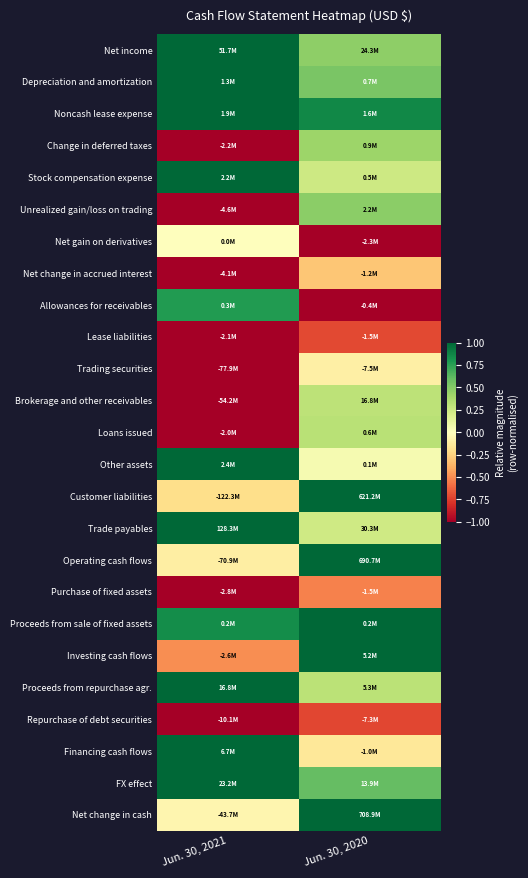

Reading right to left, extract all data points from this chart.

Net income: Jun. 30, 2020=0.5	Jun. 30, 2021=1.0
Depreciation and amortization: Jun. 30, 2020=0.5	Jun. 30, 2021=1.0
Noncash lease expense: Jun. 30, 2020=0.9	Jun. 30, 2021=1.0
Change in deferred taxes: Jun. 30, 2020=0.4	Jun. 30, 2021=-1.0
Stock compensation expense: Jun. 30, 2020=0.2	Jun. 30, 2021=1.0
Unrealized gain/loss on trading: Jun. 30, 2020=0.5	Jun. 30, 2021=-1.0
Net gain on derivatives: Jun. 30, 2020=-1.0	Jun. 30, 2021=0.0
Net change in accrued interest: Jun. 30, 2020=-0.3	Jun. 30, 2021=-1.0
Allowances for receivables: Jun. 30, 2020=-1.0	Jun. 30, 2021=0.8
Lease liabilities: Jun. 30, 2020=-0.7	Jun. 30, 2021=-1.0
Trading securities: Jun. 30, 2020=-0.1	Jun. 30, 2021=-1.0
Brokerage and other receivables: Jun. 30, 2020=0.3	Jun. 30, 2021=-1.0
Loans issued: Jun. 30, 2020=0.3	Jun. 30, 2021=-1.0
Other assets: Jun. 30, 2020=0.1	Jun. 30, 2021=1.0
Customer liabilities: Jun. 30, 2020=1.0	Jun. 30, 2021=-0.2
Trade payables: Jun. 30, 2020=0.2	Jun. 30, 2021=1.0
Operating cash flows: Jun. 30, 2020=1.0	Jun. 30, 2021=-0.1
Purchase of fixed assets: Jun. 30, 2020=-0.5	Jun. 30, 2021=-1.0
Proceeds from sale of fixed assets: Jun. 30, 2020=1.0	Jun. 30, 2021=0.8
Investing cash flows: Jun. 30, 2020=1.0	Jun. 30, 2021=-0.5
Proceeds from repurchase agr.: Jun. 30, 2020=0.3	Jun. 30, 2021=1.0
Repurchase of debt securities: Jun. 30, 2020=-0.7	Jun. 30, 2021=-1.0
Financing cash flows: Jun. 30, 2020=-0.1	Jun. 30, 2021=1.0
FX effect: Jun. 30, 2020=0.6	Jun. 30, 2021=1.0
Net change in cash: Jun. 30, 2020=1.0	Jun. 30, 2021=-0.1